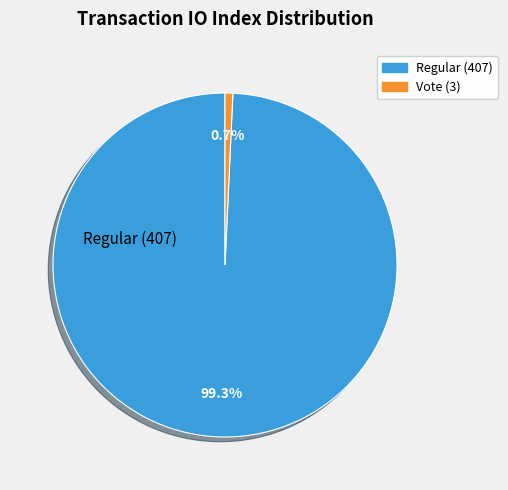

Between Vote (3) and Regular (407), which is larger?

Regular (407)